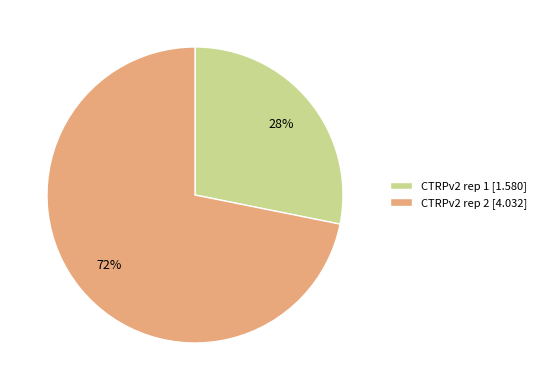

How many slices are in this pie chart?

2